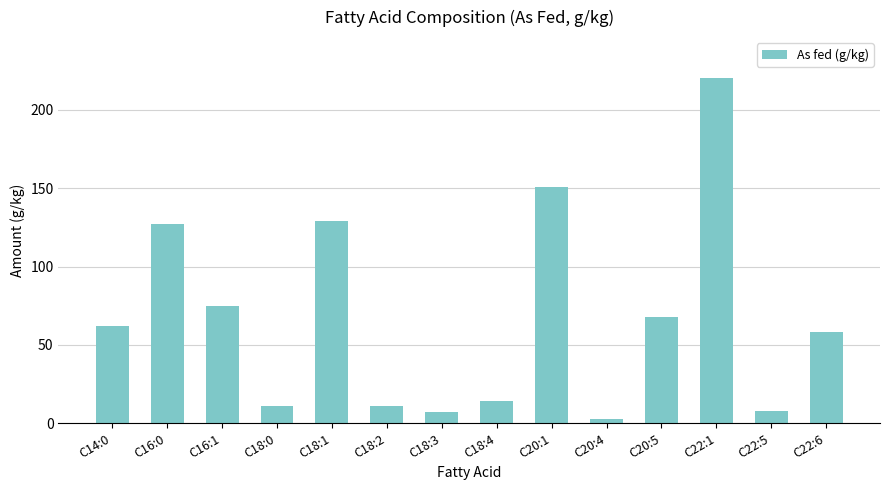

What is the average value?

67